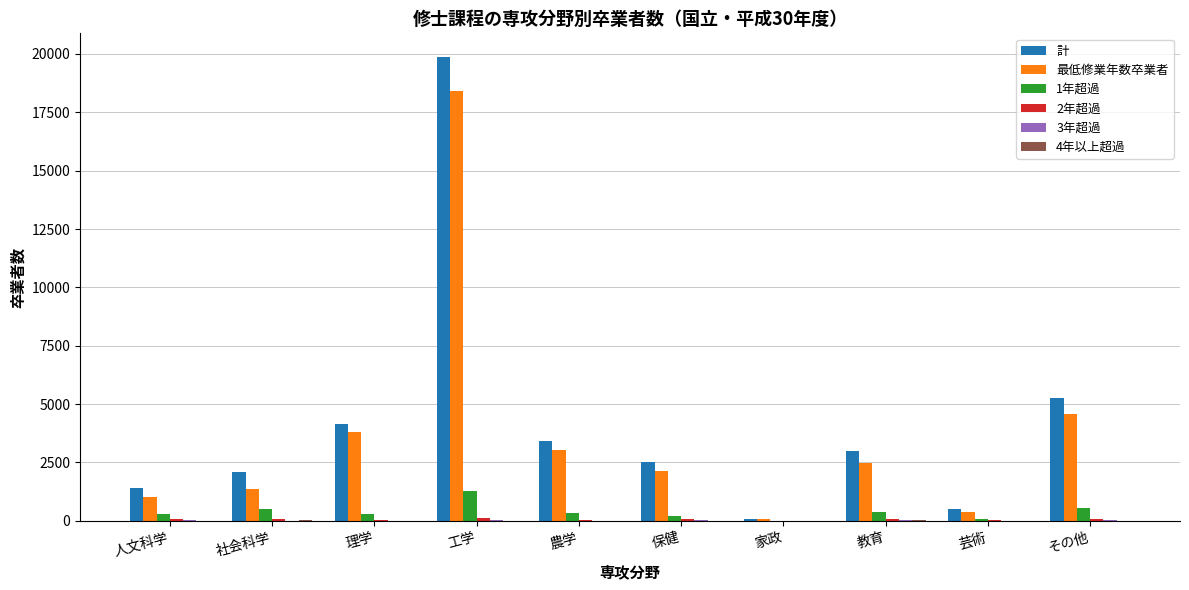

What is the total value across all series at 家政?

198